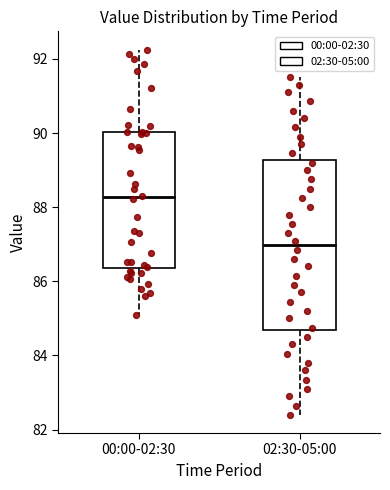

Reading left to right, read every box against the y-axis: the position of its median line, the range the box covers, and the ends of its whiskers. The values are not printed on the chart, so give them approximately, as read against the axis.

00:00-02:30: median 88.2, box 86.4 to 90.0, whiskers 85.0 to 92.2
02:30-05:00: median 87.0, box 84.6 to 89.2, whiskers 82.4 to 91.6